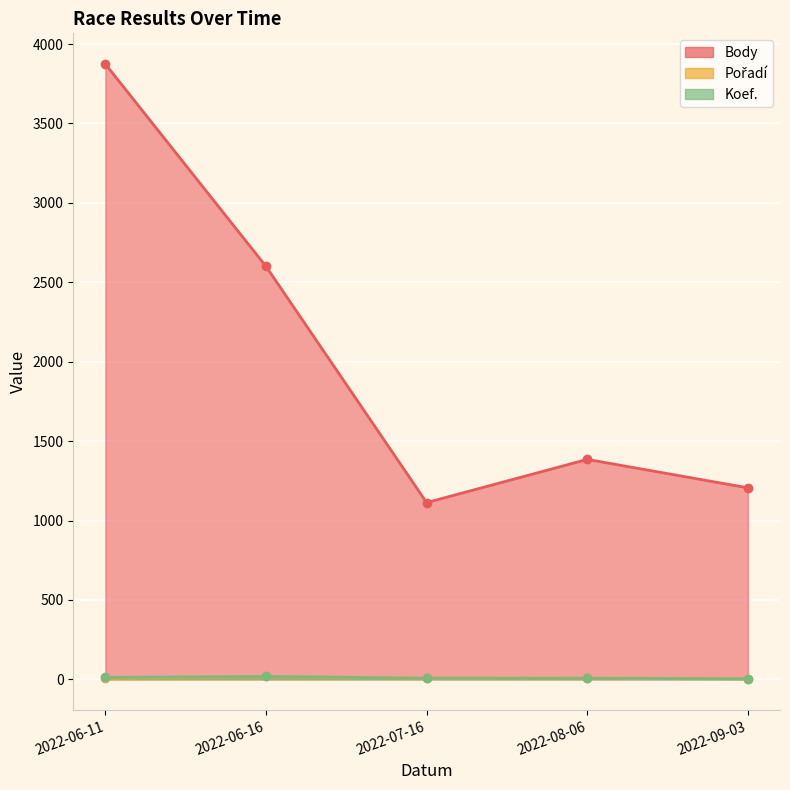

In Koef., how many points are higher than both neighbors (excluding endpoints)?

1